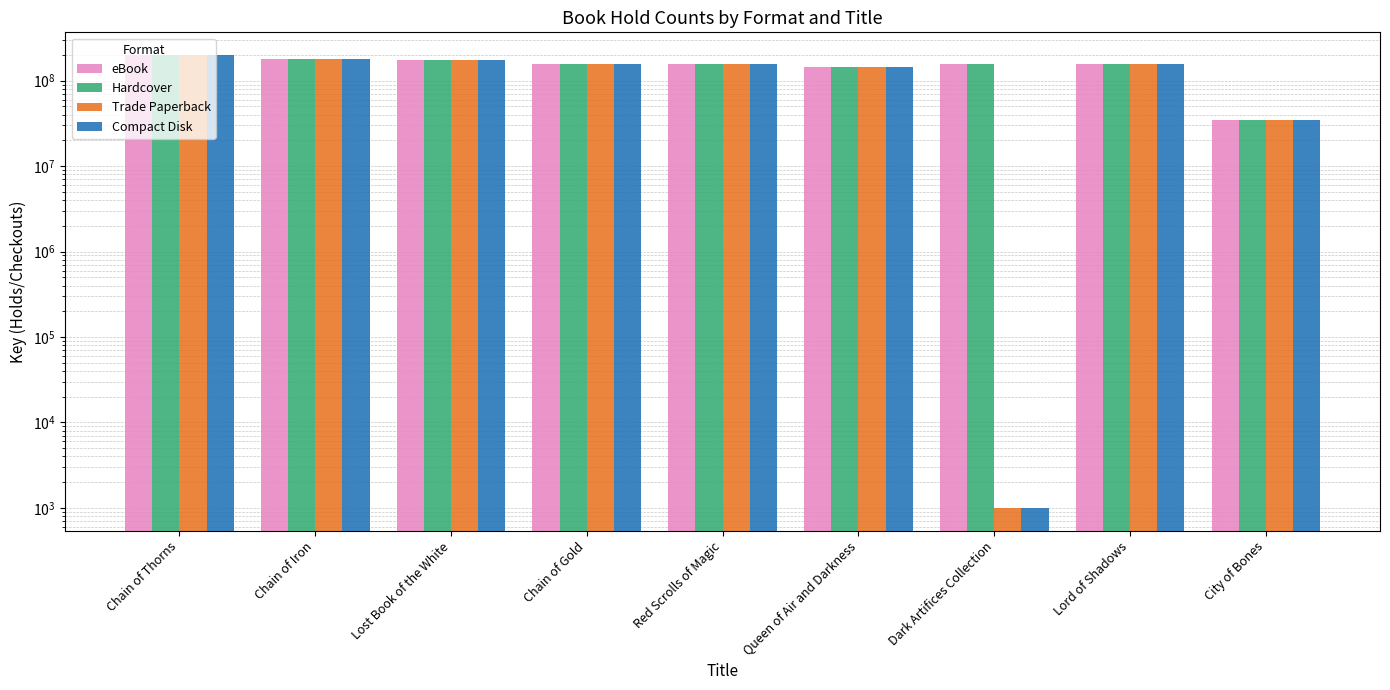

How many categories are shown in the chart?

9